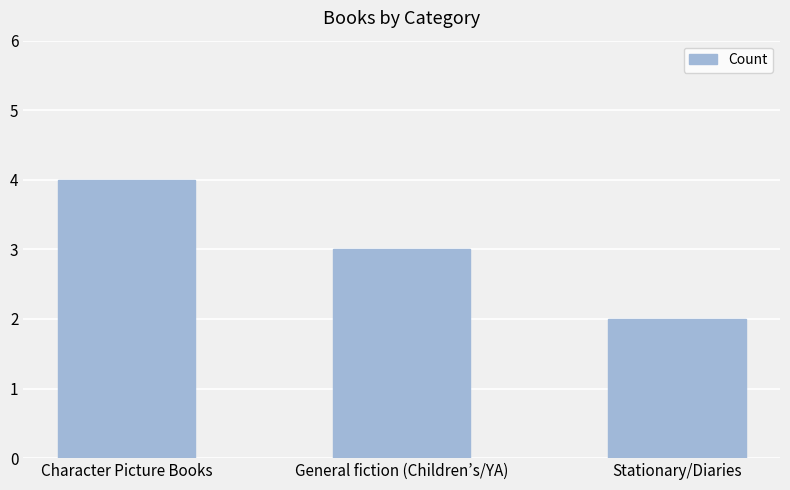

The value at Stationary/Diaries is 2. True or false?

True